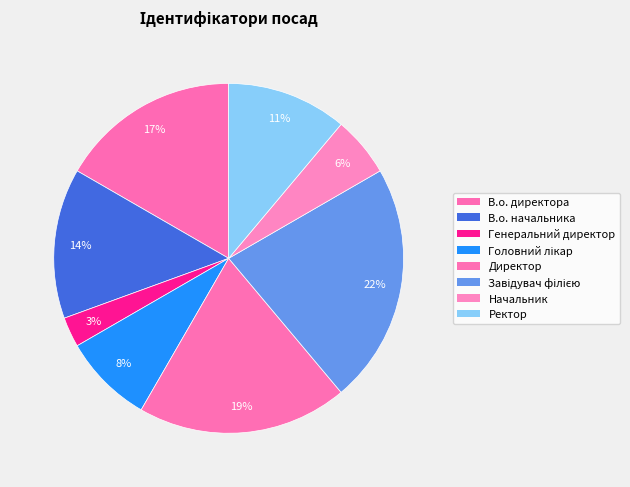

How many segments does this pie chart have?

8